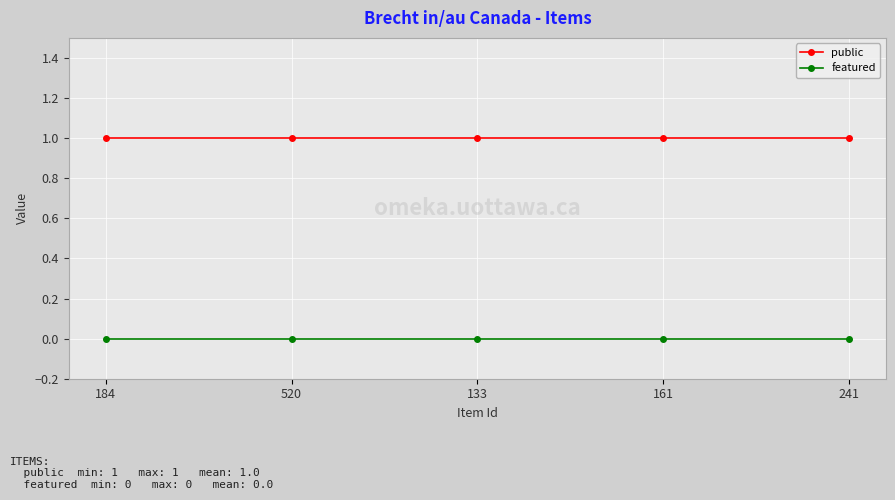

At how many categories does at least one series exceed 0?

5